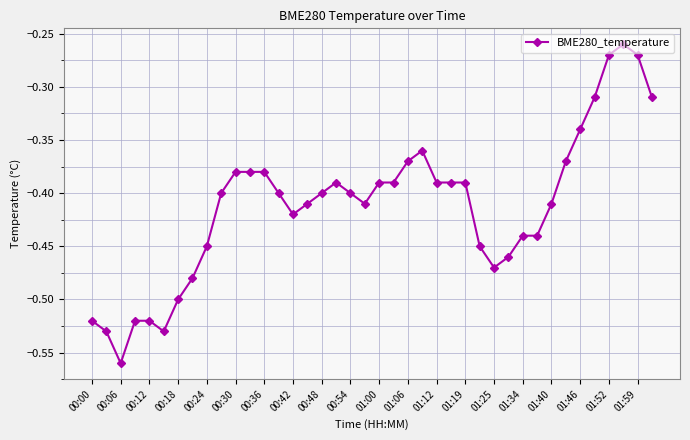

What is the difference between the maximum and minimum values?

0.3